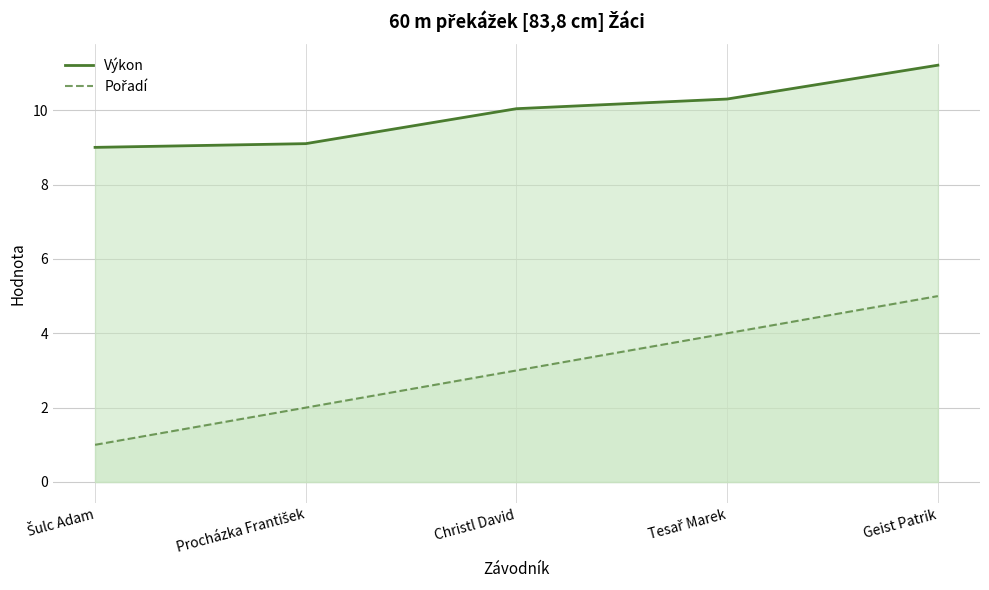

What is the difference between the highest and lowest values at Procházka František?

7.1